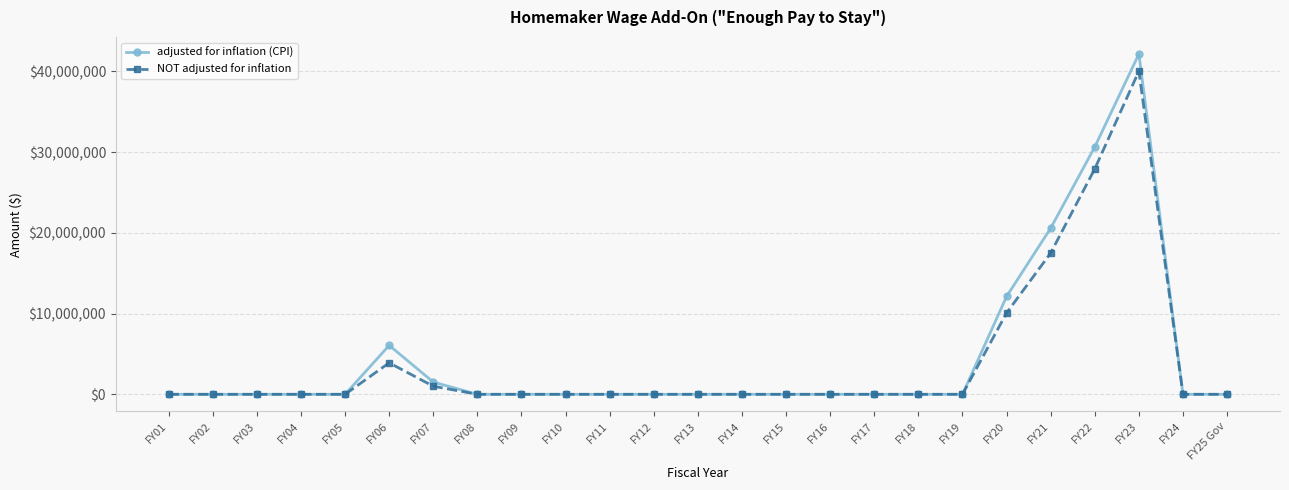

Is it true that adjusted for inflation (CPI) equals 42170472 at FY23?

True